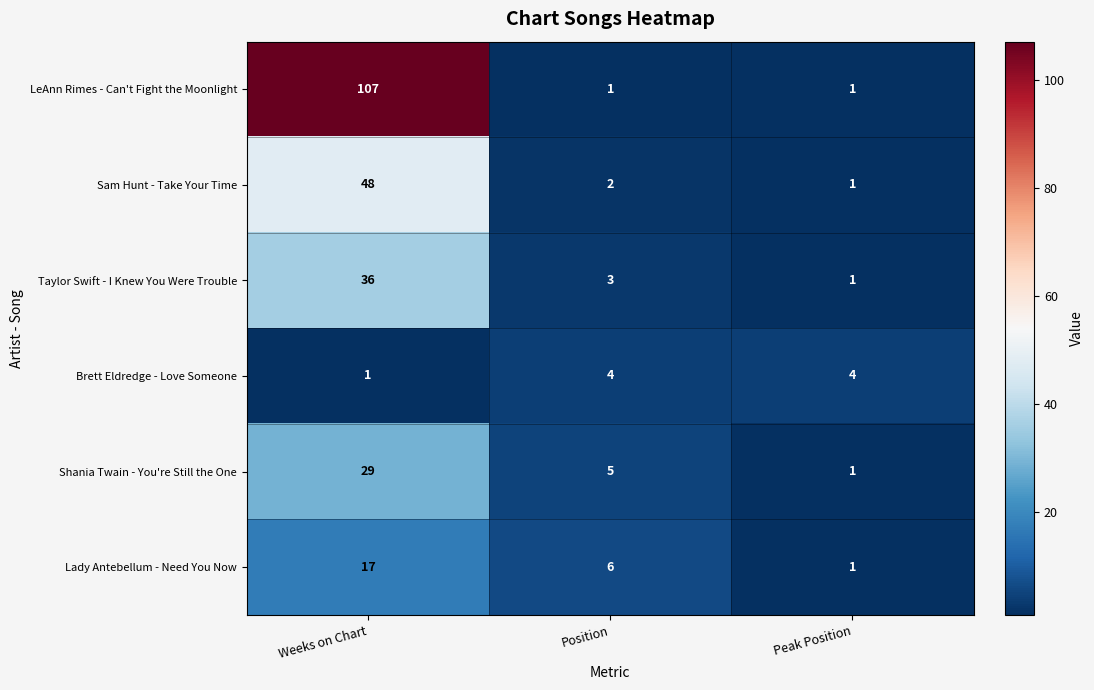

Reading right to left, list all the values displayed in this chart.

LeAnn Rimes - Can't Fight the Moonlight: 1	1	107
Sam Hunt - Take Your Time: 1	2	48
Taylor Swift - I Knew You Were Trouble: 1	3	36
Brett Eldredge - Love Someone: 4	4	1
Shania Twain - You're Still the One: 1	5	29
Lady Antebellum - Need You Now: 1	6	17